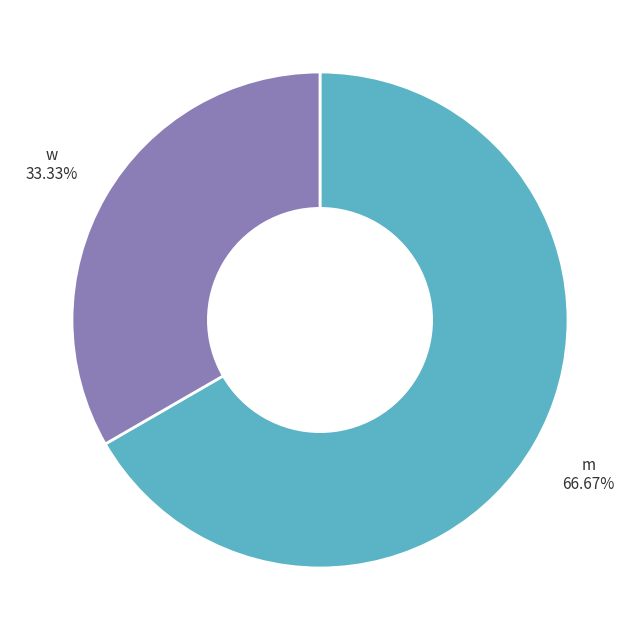

Which has a higher value, m or w?

m